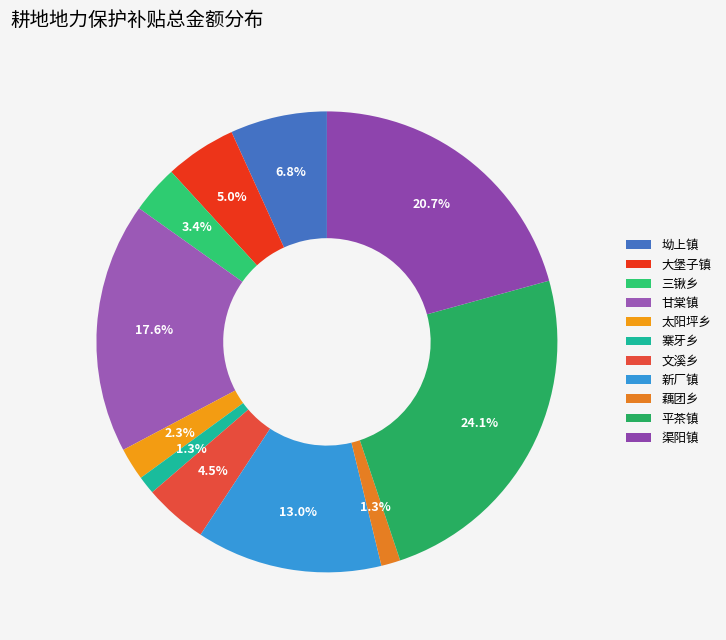

True or false: 三锹乡 accounts for 3% of the total.

True